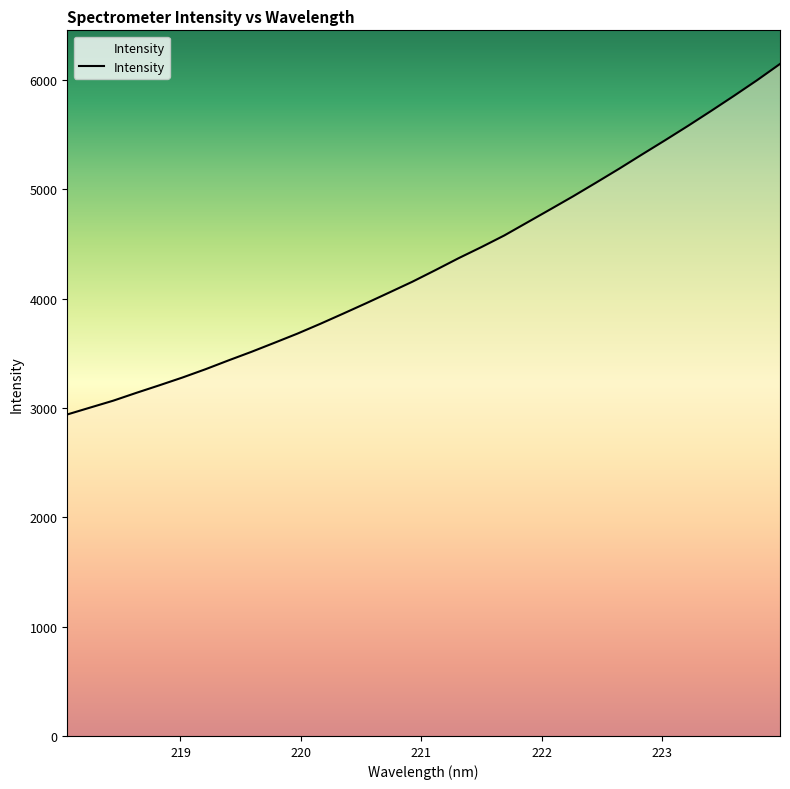

What is the greatest value displayed?

6147.9